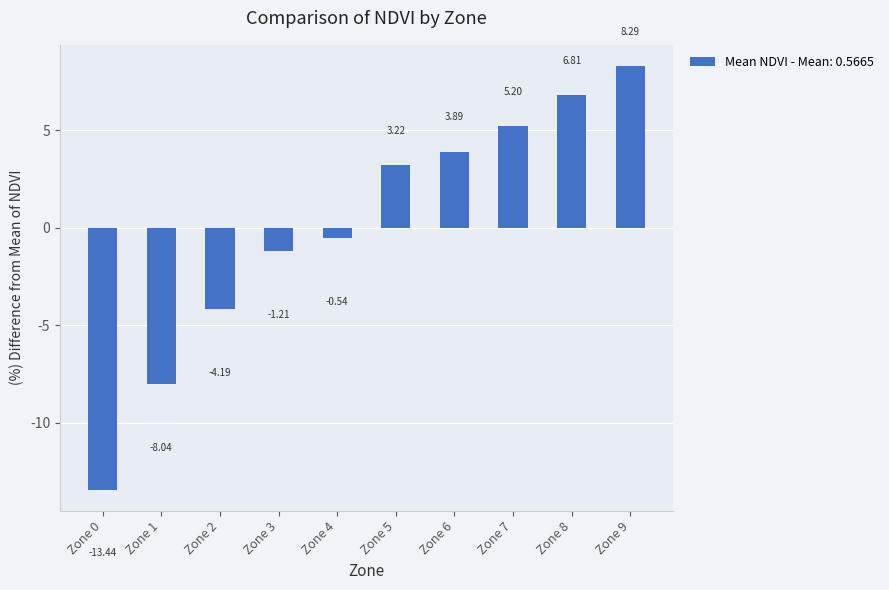

What is the change in value from Zone 0 to Zone 9?

+21.7